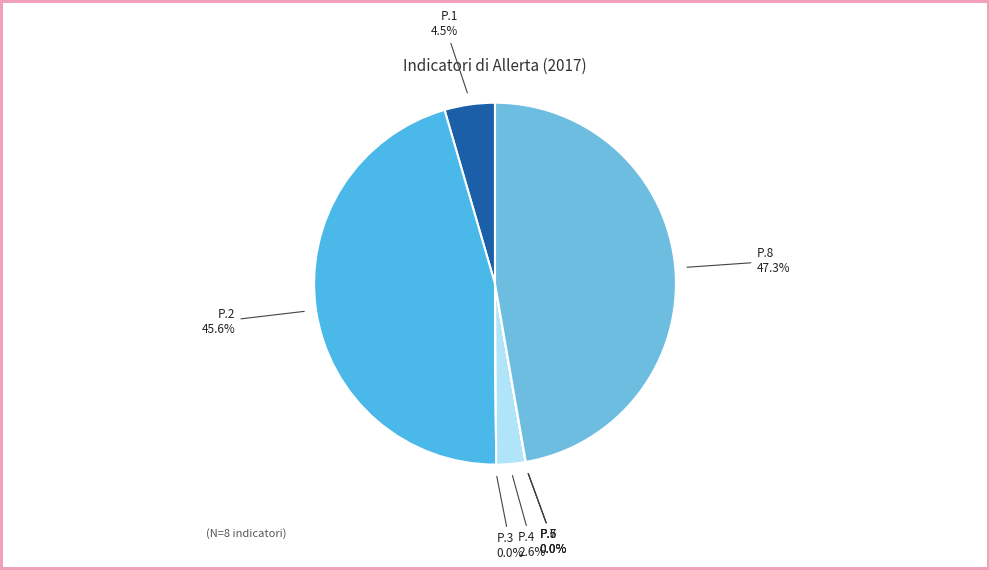

Which category has the biggest portion of the pie?

P.8